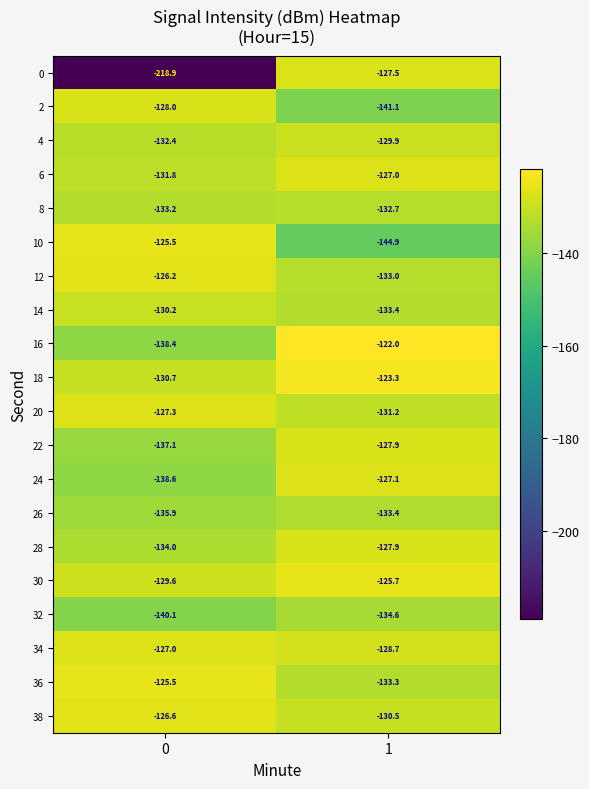

What is the sum of the 26 values at 0 and 1?

-269.3